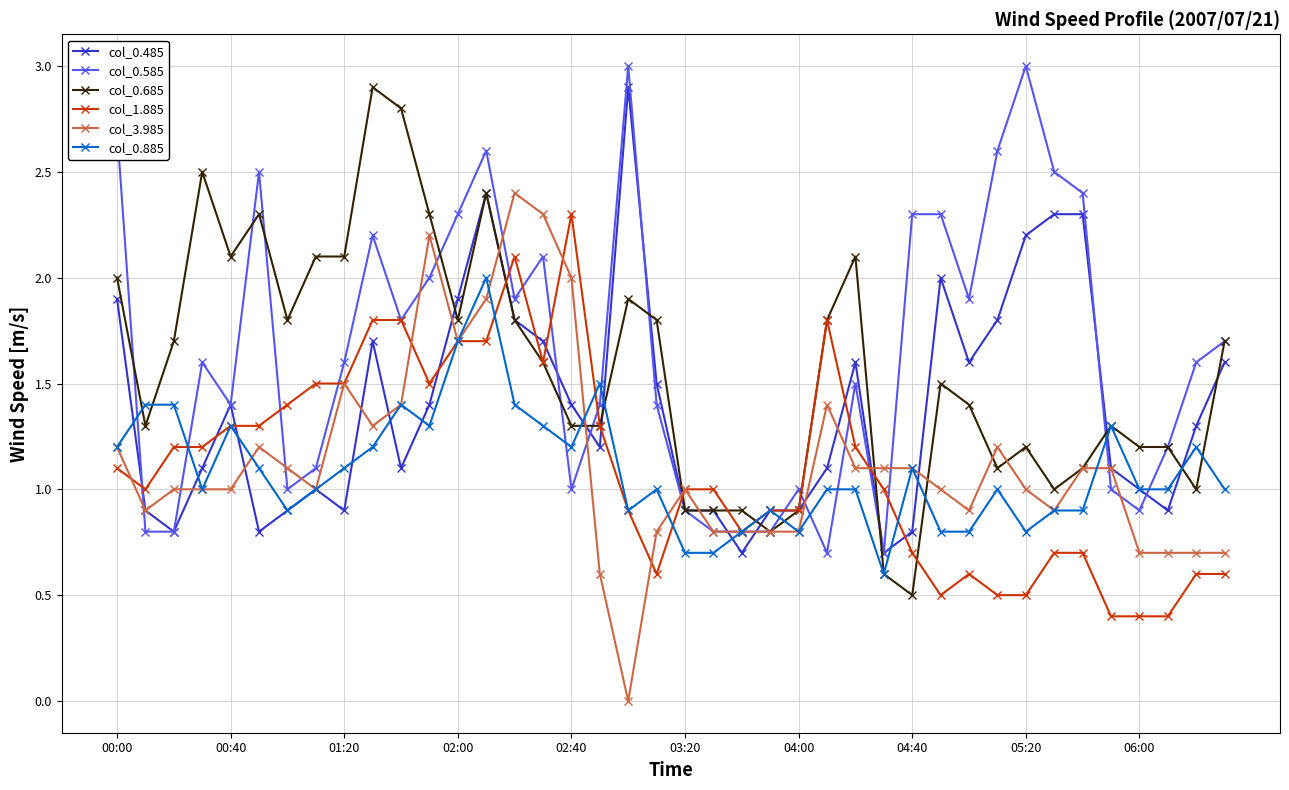

True or false: col_1.885 has more than 1 interior local peaks.

True